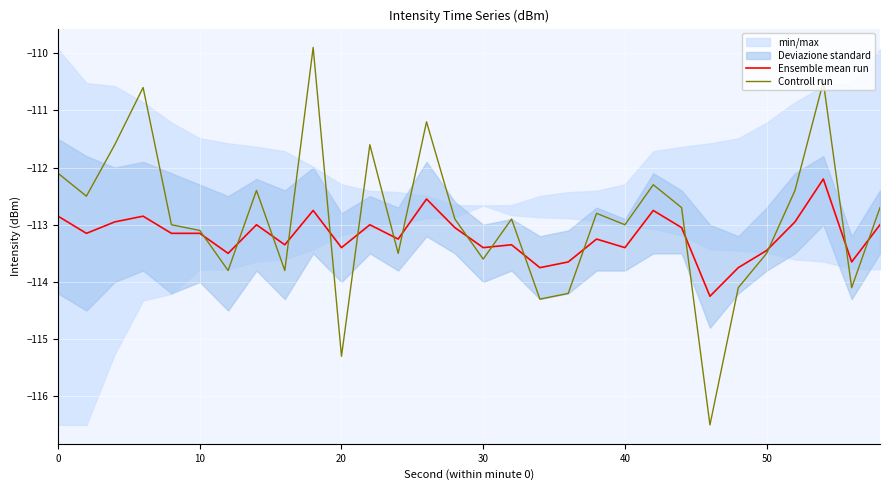

At which label is Controll run closest to -113?

40